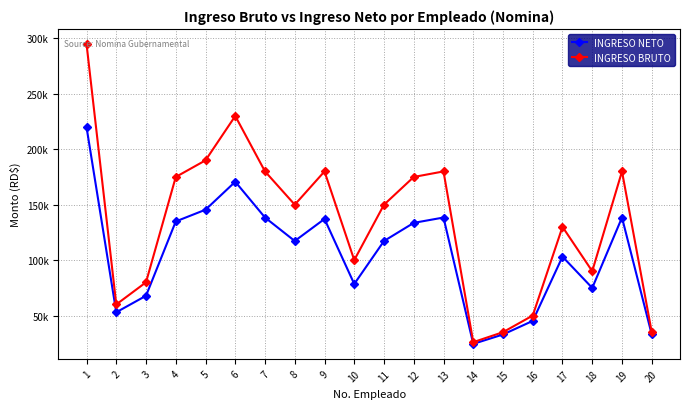

In INGRESO NETO, how many points are lower than both neighbors (excluding endpoints)?

5